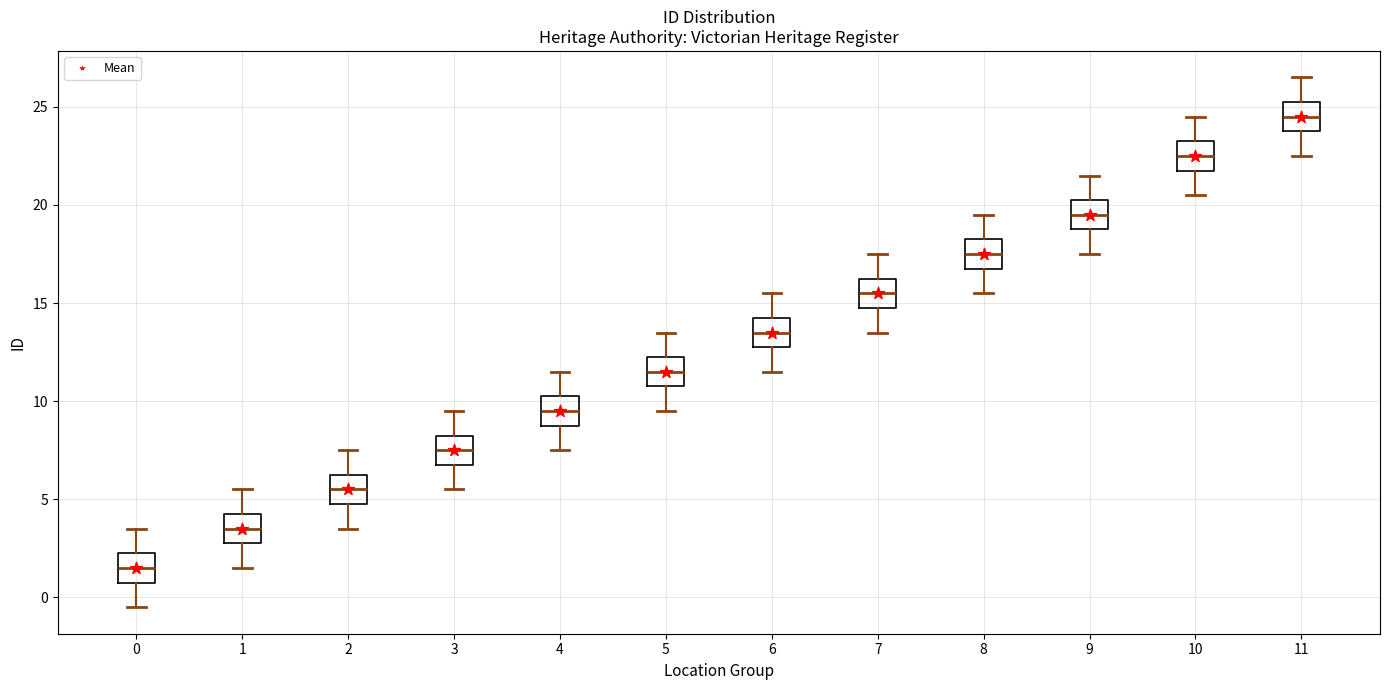

Reading left to right, transcribe this box plot: for each box, give where its median line is, the range the box spans, and where its two whiskers end, as read against the y-axis. The values are not printed on the chart, so give them approximately, as read against the axis.

0: median 1.5, box 1.0 to 2.5, whiskers -0.5 to 3.5
1: median 3.5, box 3.0 to 4.5, whiskers 1.5 to 5.5
2: median 5.5, box 5.0 to 6.5, whiskers 3.5 to 7.5
3: median 7.5, box 7.0 to 8.5, whiskers 5.5 to 9.5
4: median 9.5, box 9.0 to 10.5, whiskers 7.5 to 11.5
5: median 11.5, box 11.0 to 12.5, whiskers 9.5 to 13.5
6: median 13.5, box 13.0 to 14.5, whiskers 11.5 to 15.5
7: median 15.5, box 15.0 to 16.5, whiskers 13.5 to 17.5
8: median 17.5, box 17.0 to 18.5, whiskers 15.5 to 19.5
9: median 19.5, box 19.0 to 20.5, whiskers 17.5 to 21.5
10: median 22.5, box 22.0 to 23.5, whiskers 20.5 to 24.5
11: median 24.5, box 24.0 to 25.5, whiskers 22.5 to 26.5